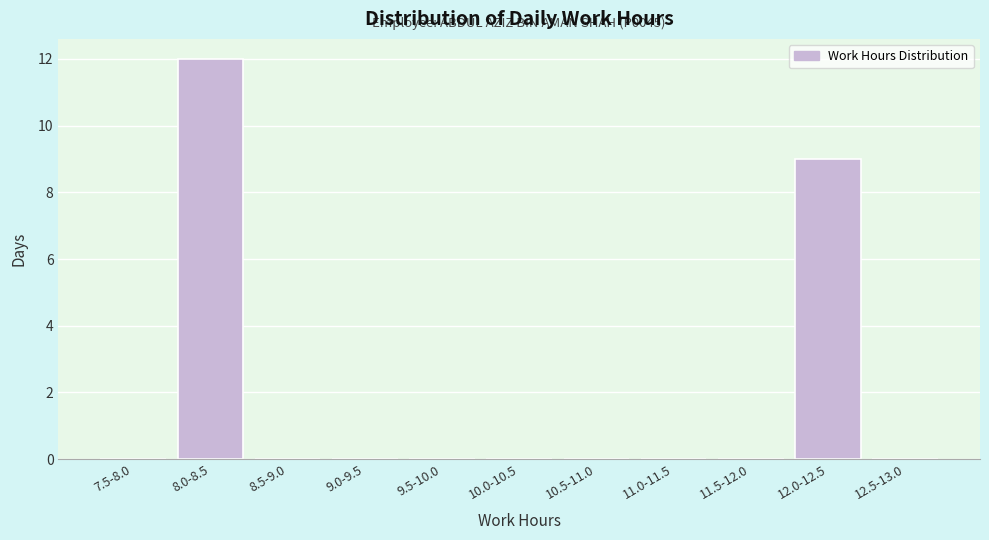

Reading left to right, transcribe all the data shown in this chart.

7.5-8.0=0	8.0-8.5=12	8.5-9.0=0	9.0-9.5=0	9.5-10.0=0	10.0-10.5=0	10.5-11.0=0	11.0-11.5=0	11.5-12.0=0	12.0-12.5=9	12.5-13.0=0